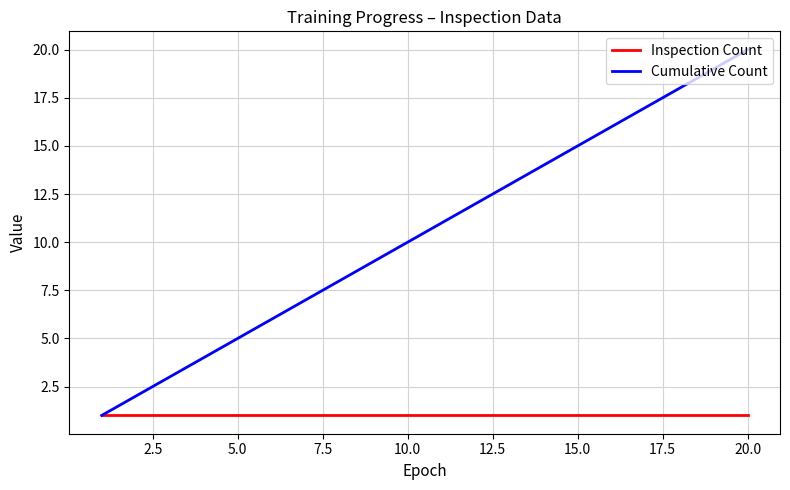

Rank the series by their average value, from lowest to highest.

Inspection Count, Cumulative Count